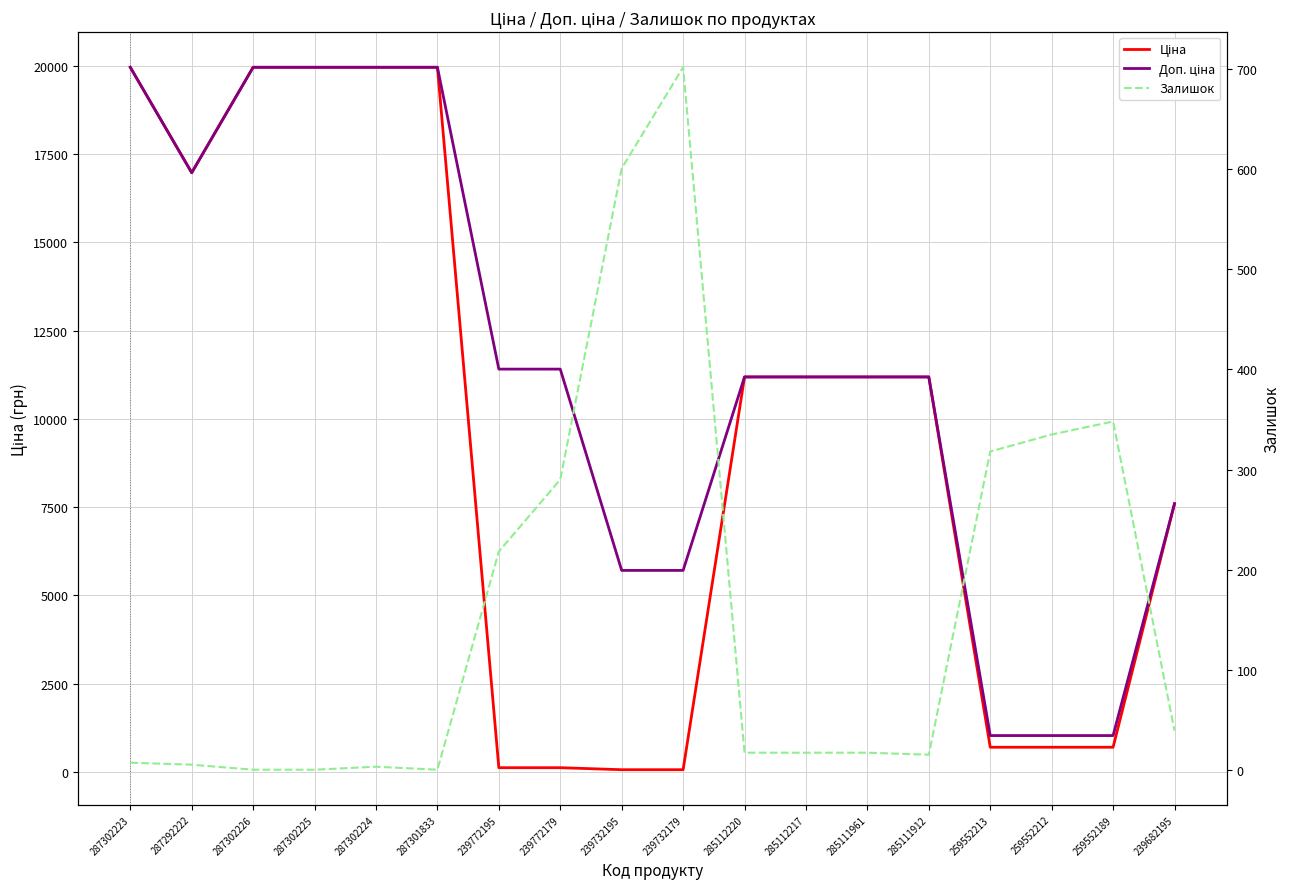

Is it true that Доп. ціна equals 1736.2 at 259552189?

False